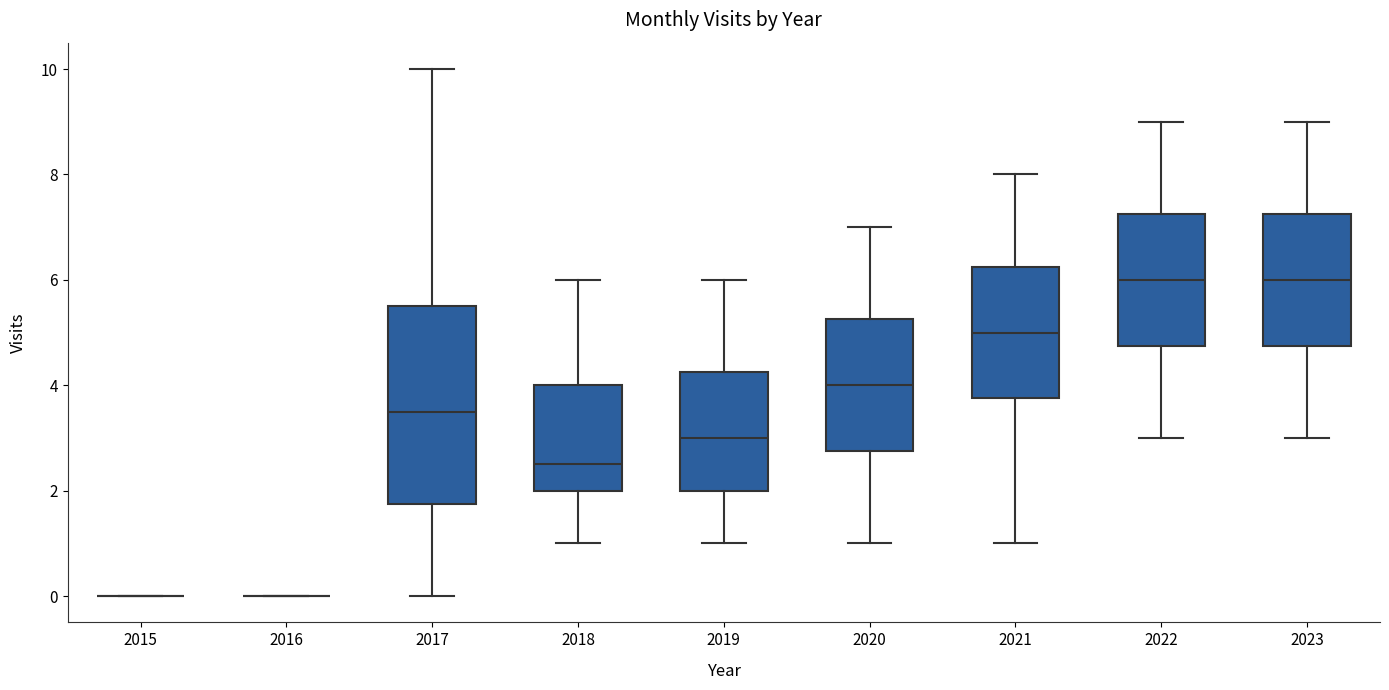

Reading left to right, transcribe this box plot: for each box, give where its median line is, the range the box spans, and where its two whiskers end, as read against the y-axis. The values are not printed on the chart, so give them approximately, as read against the axis.

2015: box collapsed to a line at 0.0, whiskers 0.0 to 0.0
2016: box collapsed to a line at 0.0, whiskers 0.0 to 0.0
2017: median 3.6, box 1.8 to 5.6, whiskers 0.0 to 10.0
2018: median 2.6, box 2.0 to 4.0, whiskers 1.0 to 6.0
2019: median 3.0, box 2.0 to 4.2, whiskers 1.0 to 6.0
2020: median 4.0, box 2.8 to 5.2, whiskers 1.0 to 7.0
2021: median 5.0, box 3.8 to 6.2, whiskers 1.0 to 8.0
2022: median 6.0, box 4.8 to 7.2, whiskers 3.0 to 9.0
2023: median 6.0, box 4.8 to 7.2, whiskers 3.0 to 9.0